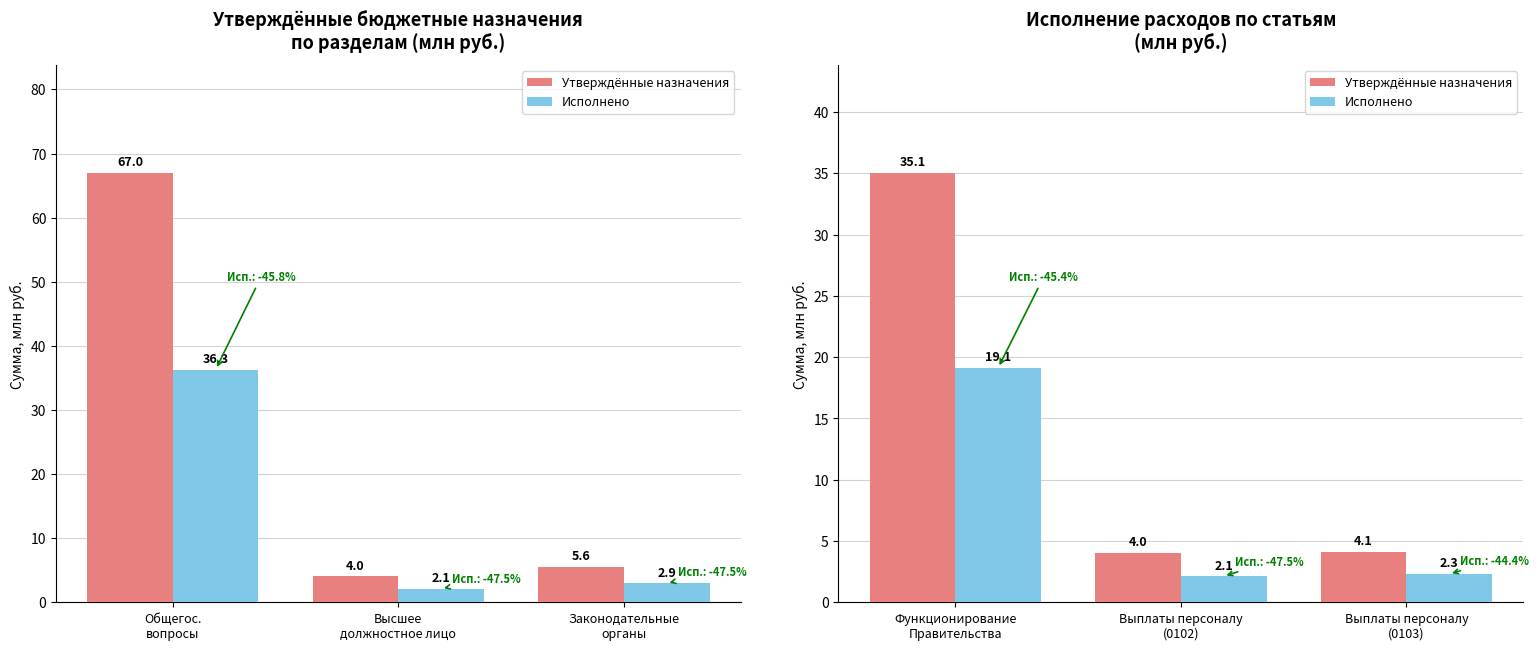

What is the value of the Исполнено bar at the 1st from the left?

19.1